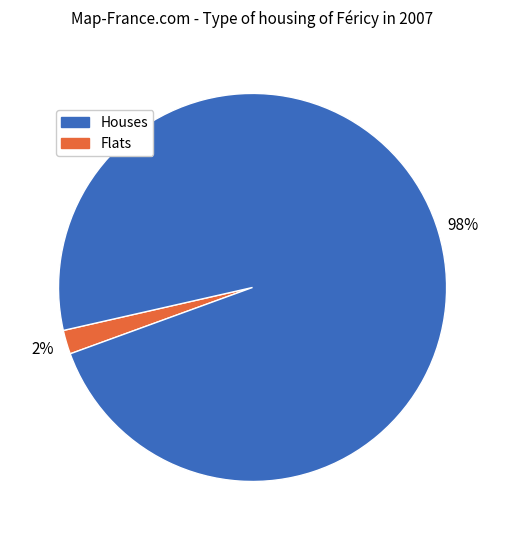

To the nearest percent, what is the difference between the largest and smallest slice percentages?

96%